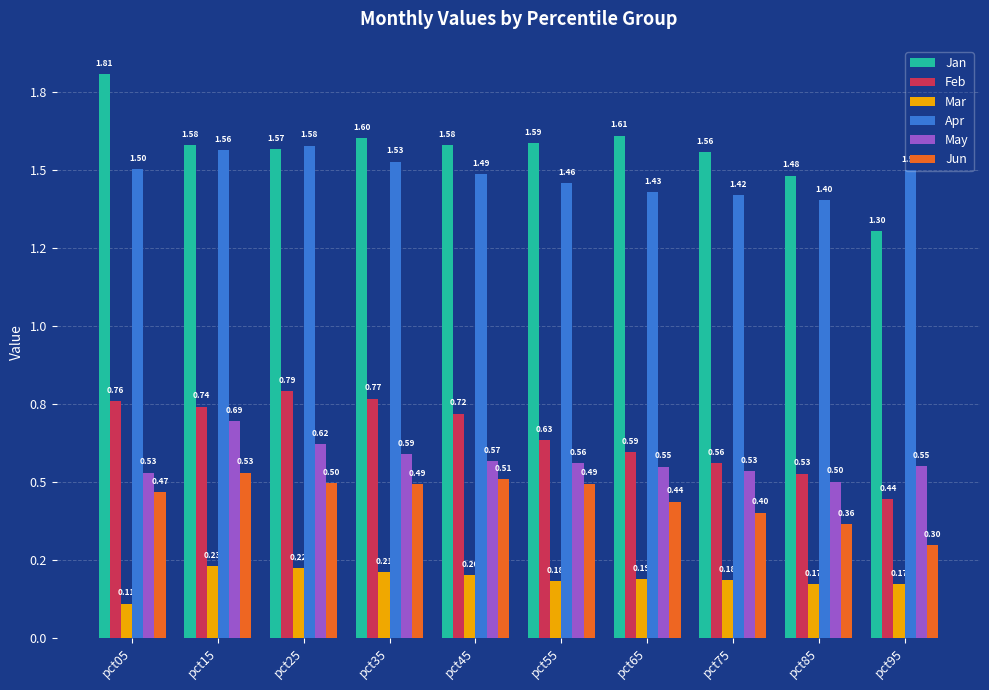

What is the total value across all series at pct85?

4.4